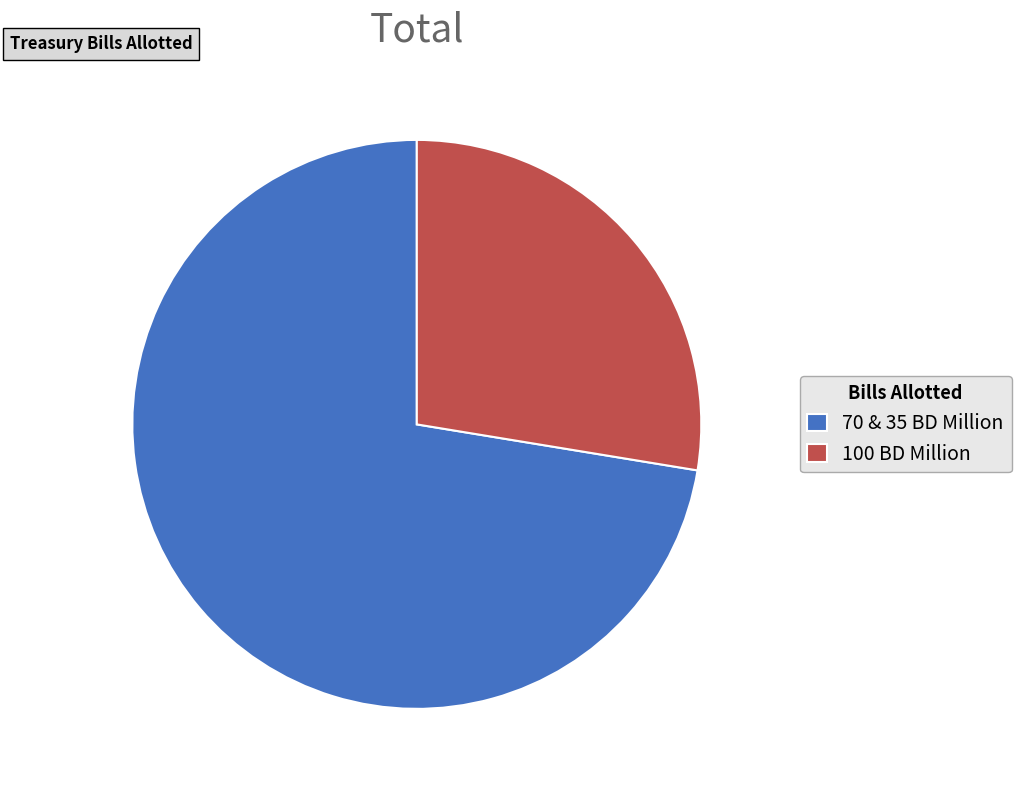

Do 100 BD Million and 70 & 35 BD Million together represent more than half of the pie?

Yes